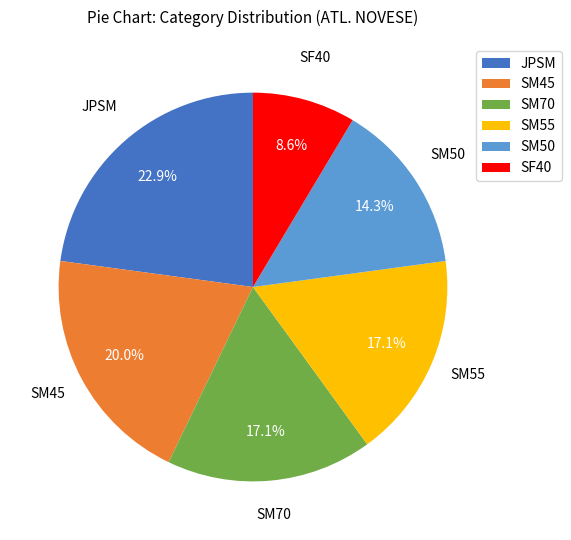

What is the ratio of the value at SM70 to the value at SM55?

1.0